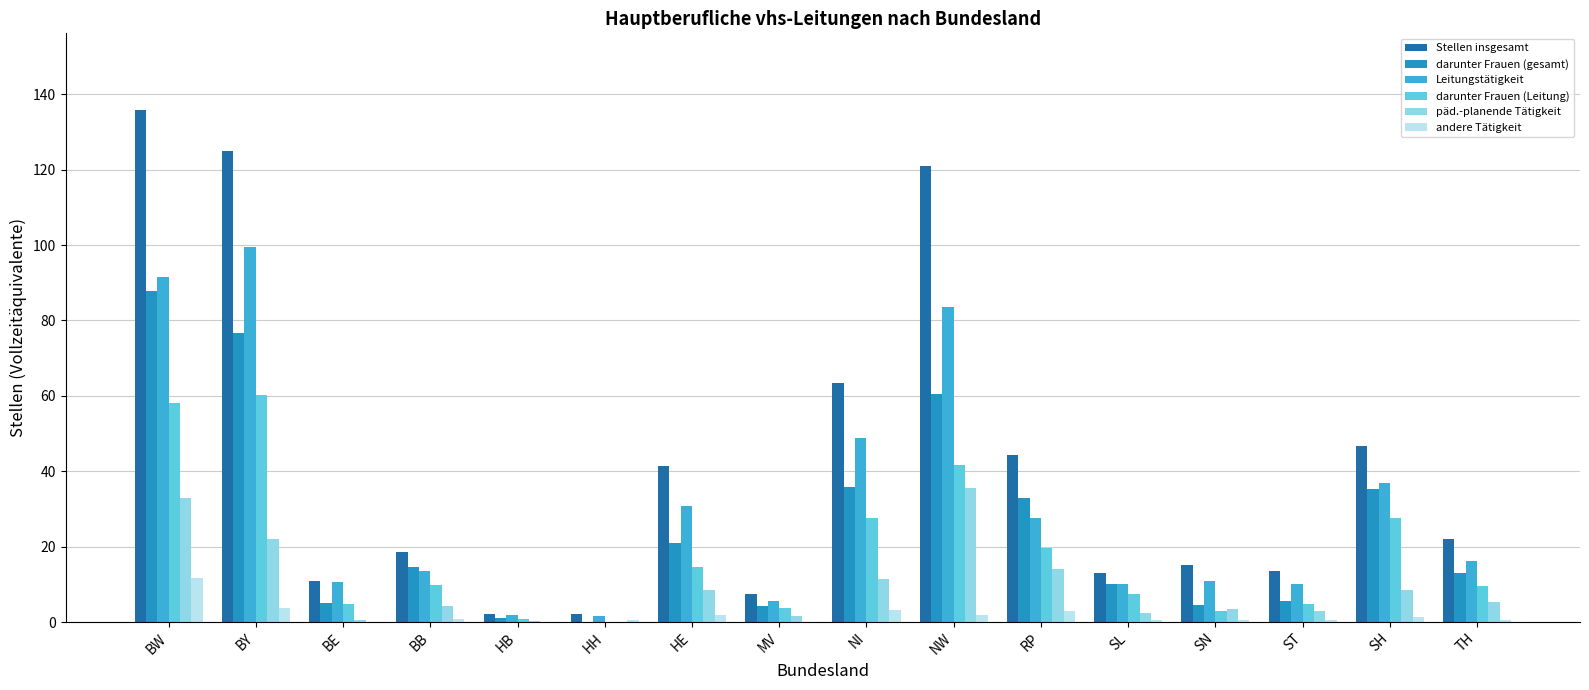

What are all the series names shown in the legend?

Stellen insgesamt, darunter Frauen (gesamt), Leitungstätigkeit, darunter Frauen (Leitung), päd.-planende Tätigkeit, andere Tätigkeit